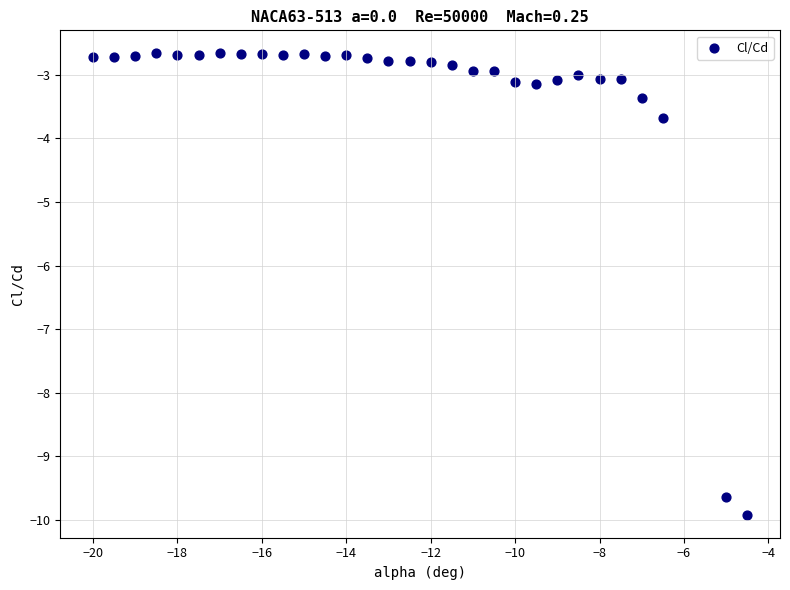

What is the range of X values (max minus min)?

15.5